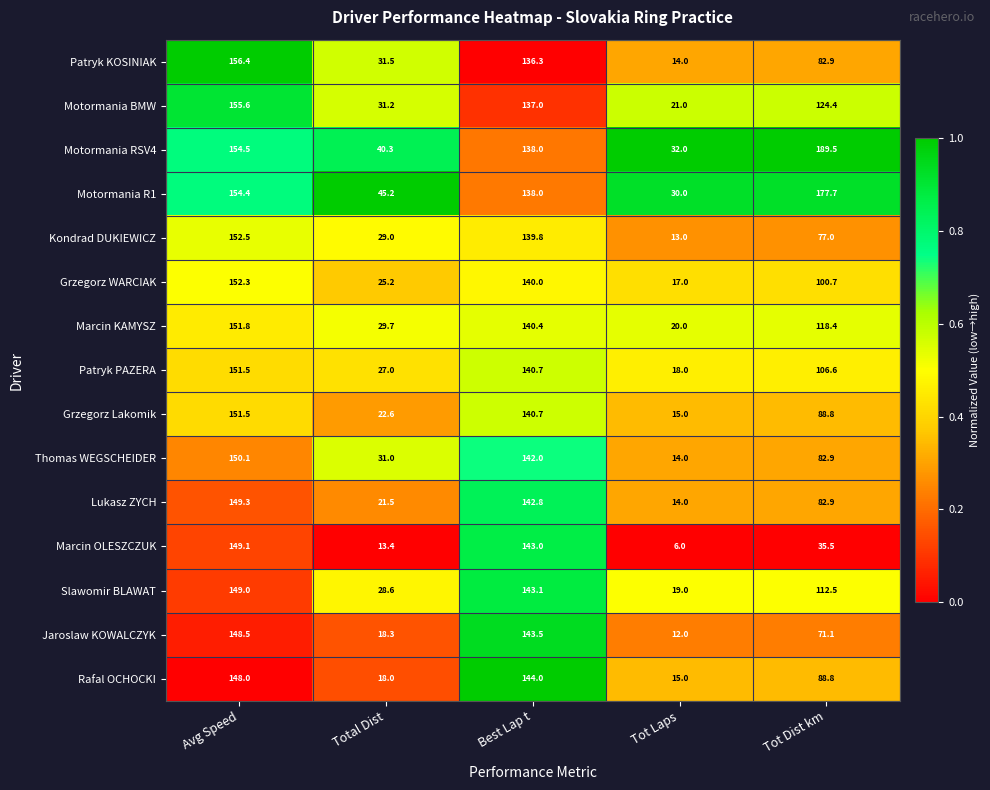

The value of Thomas WEGSCHEIDER at Avg Speed is 261.9. True or false?

False